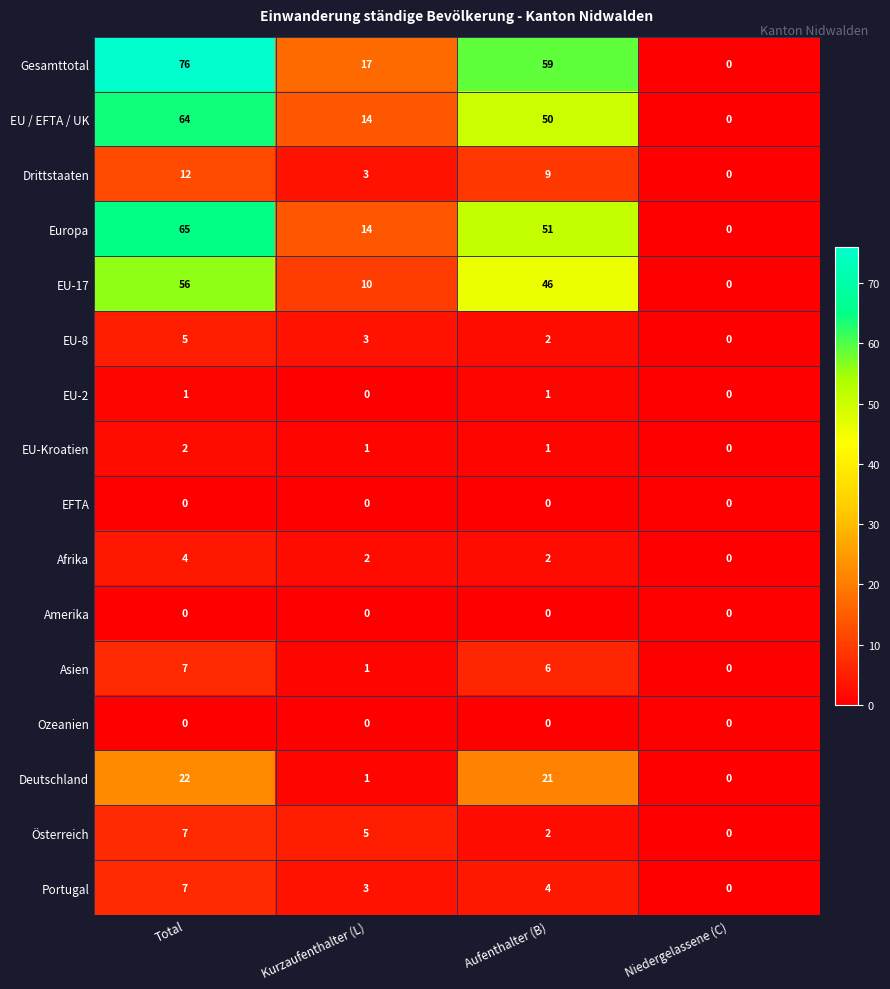

Which series has the largest range (max minus min)?

Gesamttotal